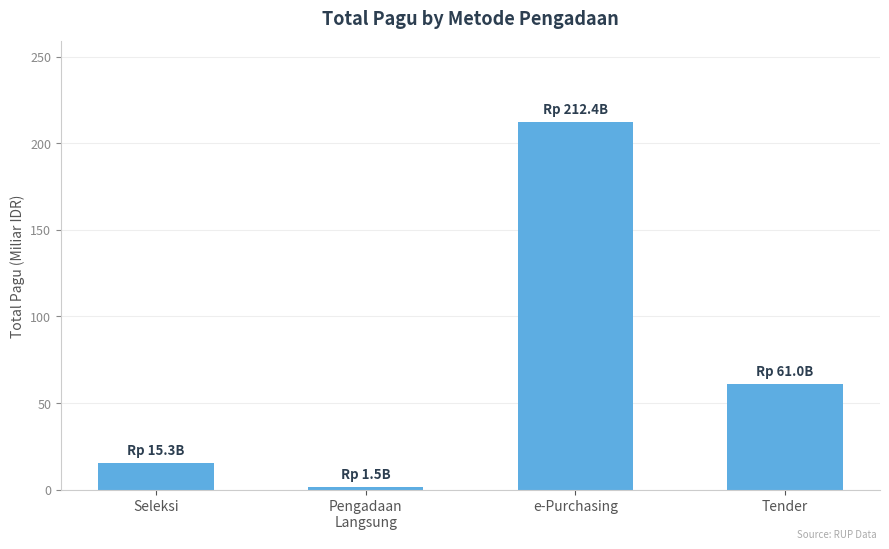

What is the average value?

72.5